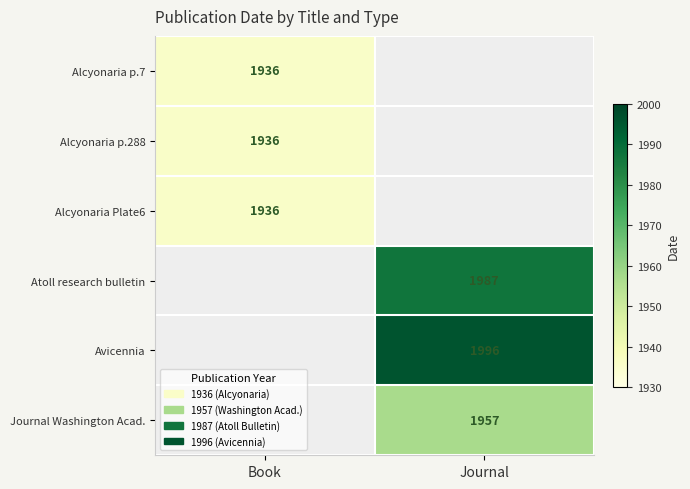

Is the value of Atoll research bulletin at Journal greater than the value of Journal Washington Acad. at Journal?

Yes